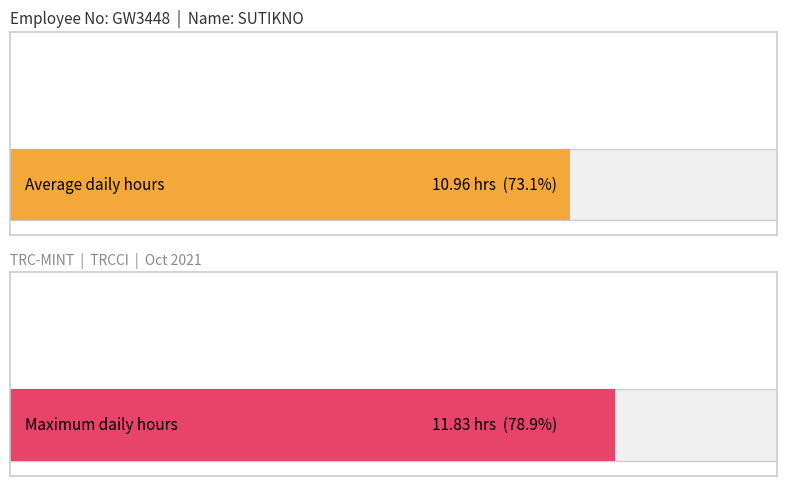

What is the maximum value shown in the chart?

11.8